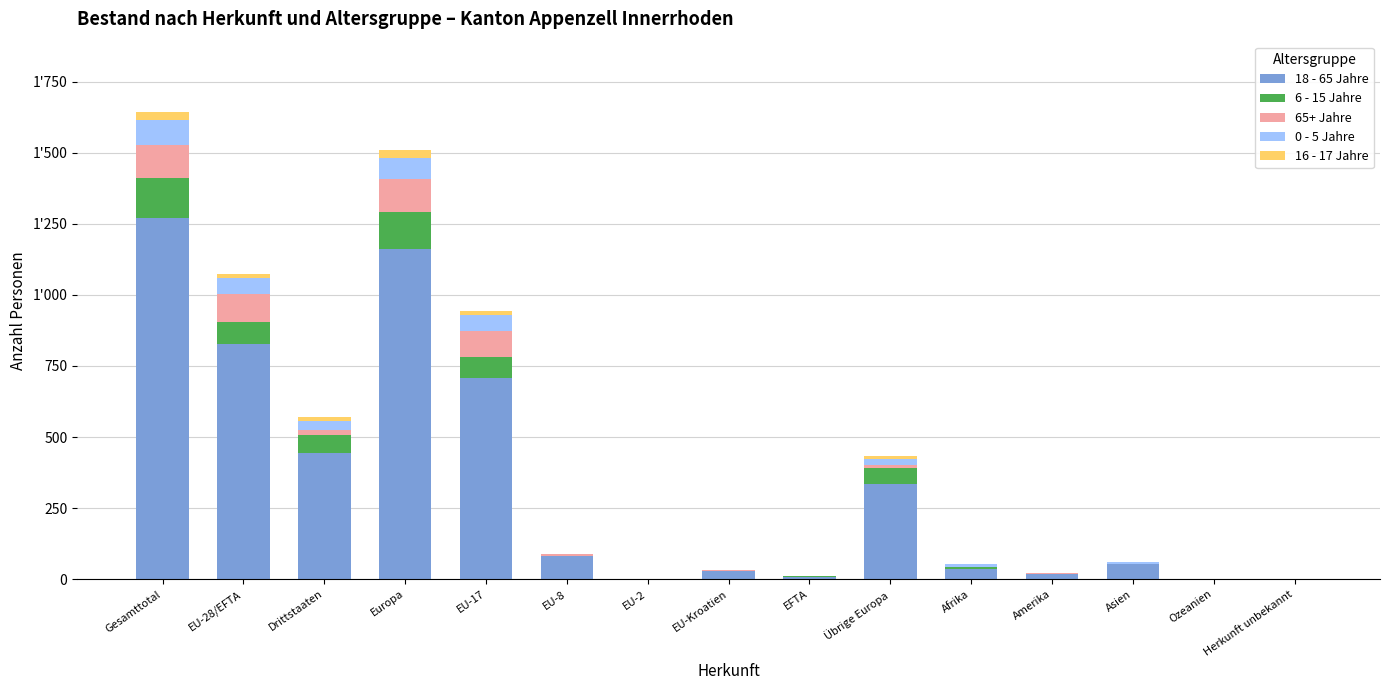

What is the value of the 18 - 65 Jahre bar at the 11th from the left?

36